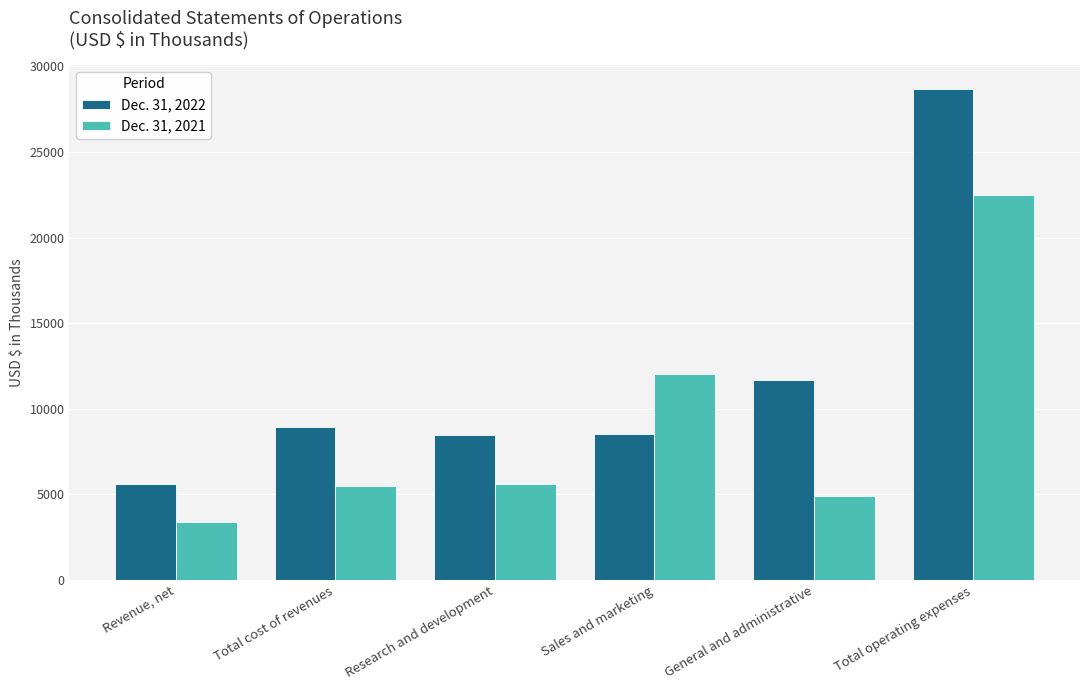

What is the highest value of the Dec. 31, 2022 series?

28649